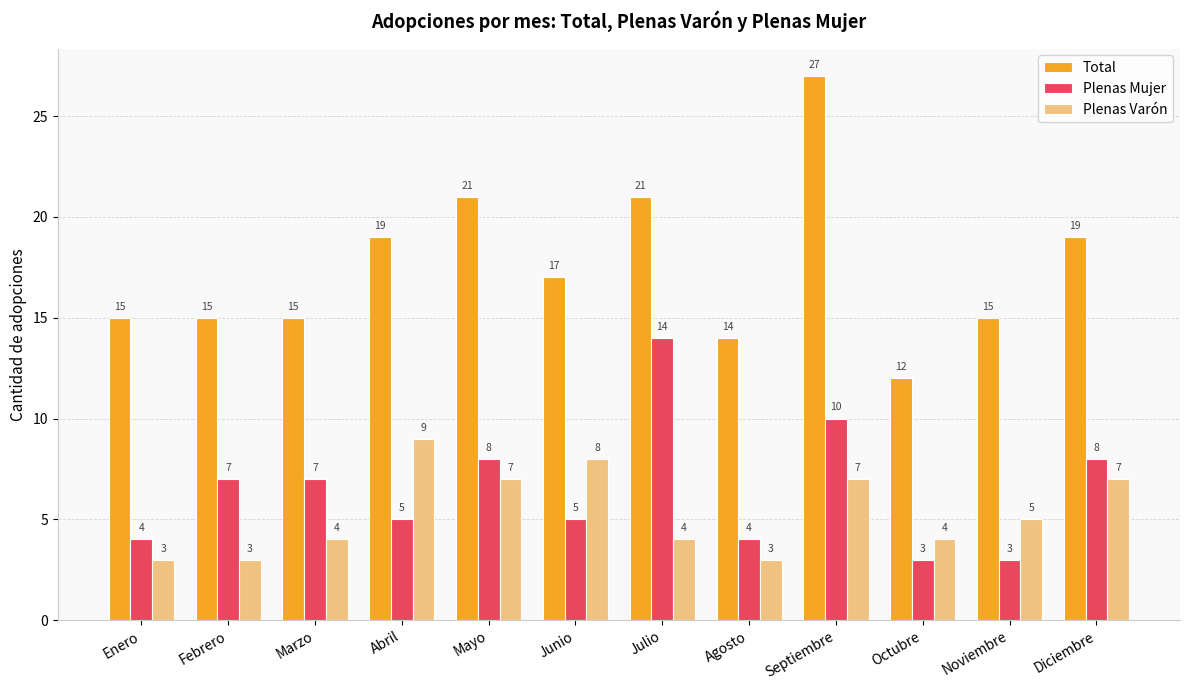

True or false: Total has a value of 21 at Enero.

False